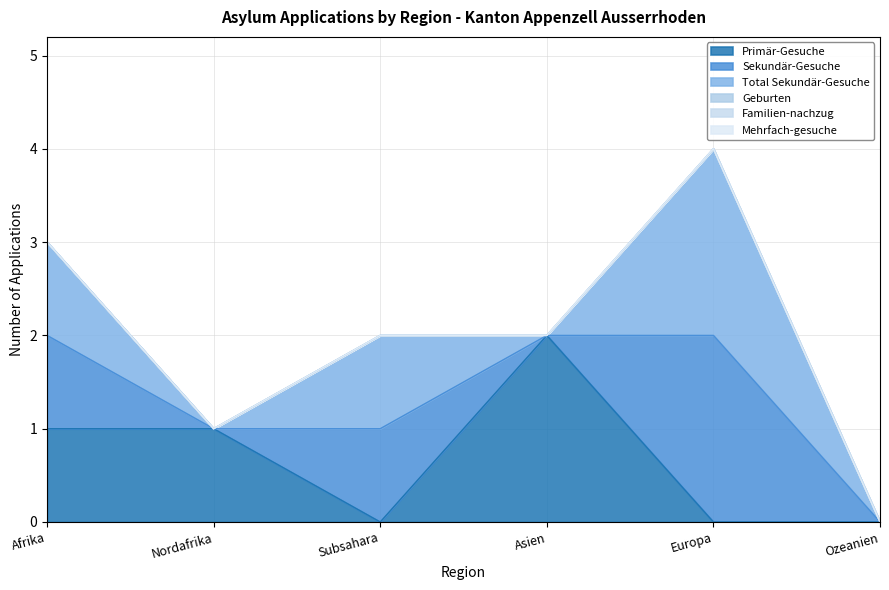

How many series are shown in this chart?

6